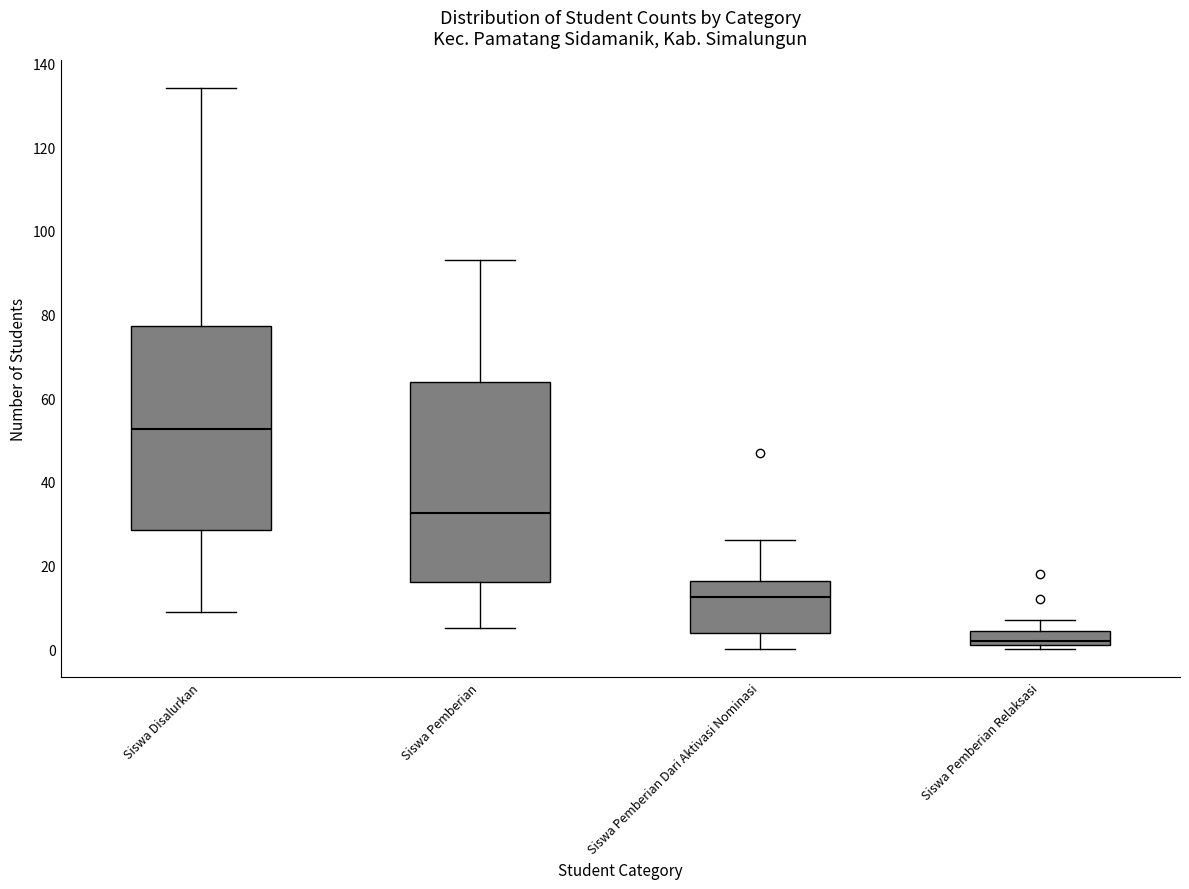

Reading left to right, read every box against the y-axis: the position of its median line, the range the box covers, and the ends of its whiskers. The values are not printed on the chart, so give them approximately, as read against the axis.

Siswa Disalurkan: median 52, box 28 to 78, whiskers 10 to 134
Siswa Pemberian: median 32, box 16 to 64, whiskers 6 to 94
Siswa Pemberian Dari Aktivasi Nominasi: median 12, box 4 to 16, whiskers 0 to 26
Siswa Pemberian Relaksasi: median 2 (just above the box's lower edge), box 2 to 4, whiskers 0 to 8